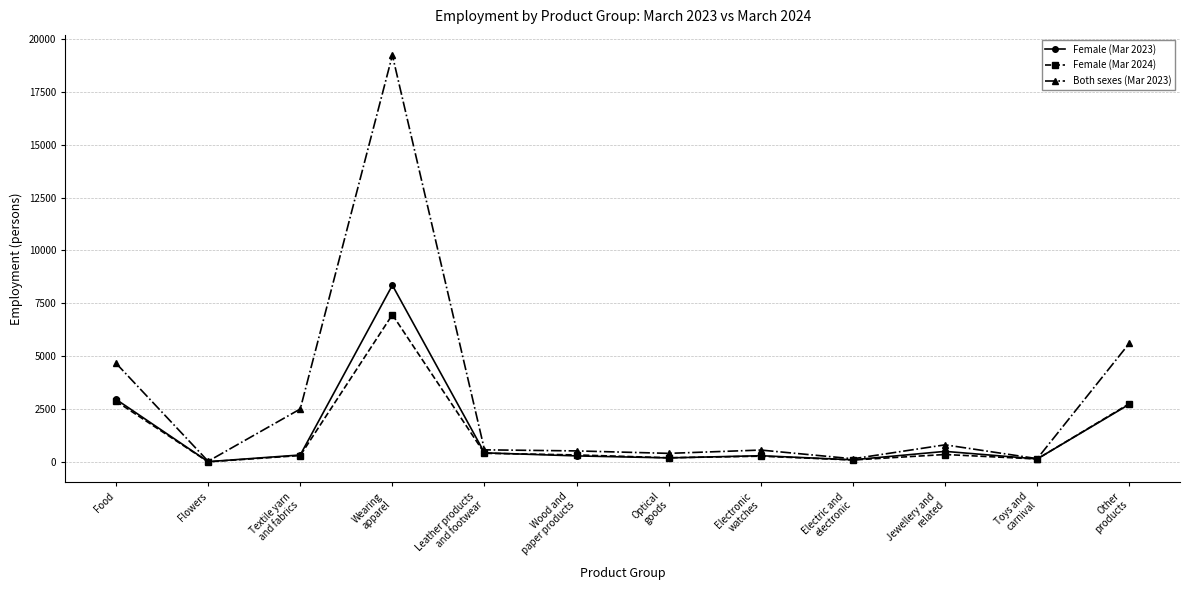

What is the greatest value displayed?

19223